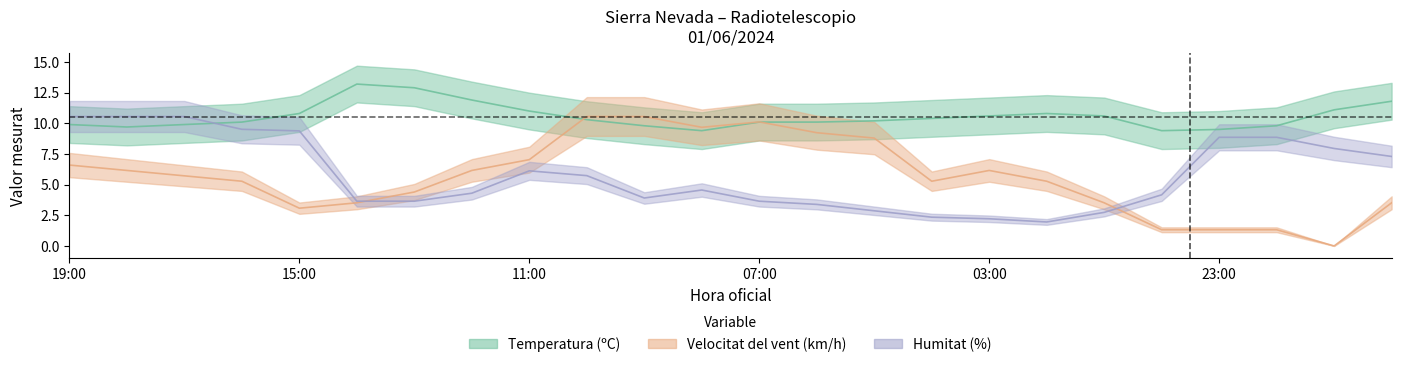

Between which two adjacent categories do vent and temperatura first intersect?

8 and 9